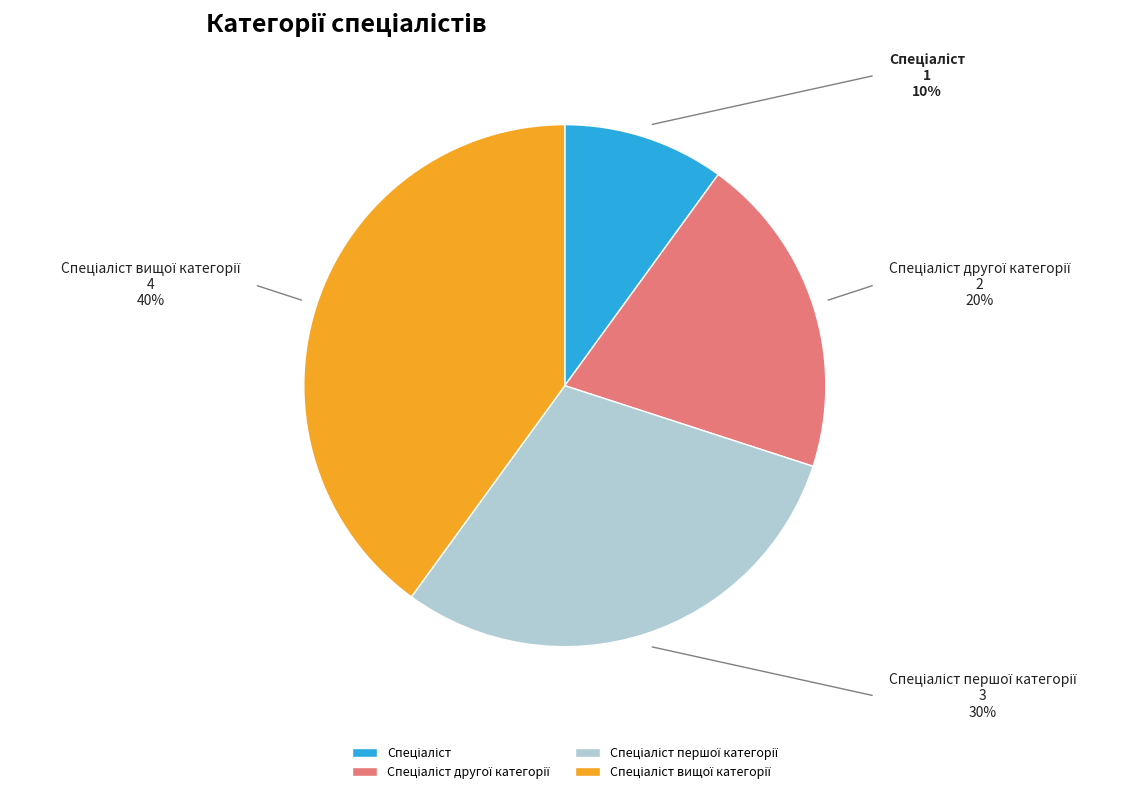

Is there a majority slice in this chart?

No